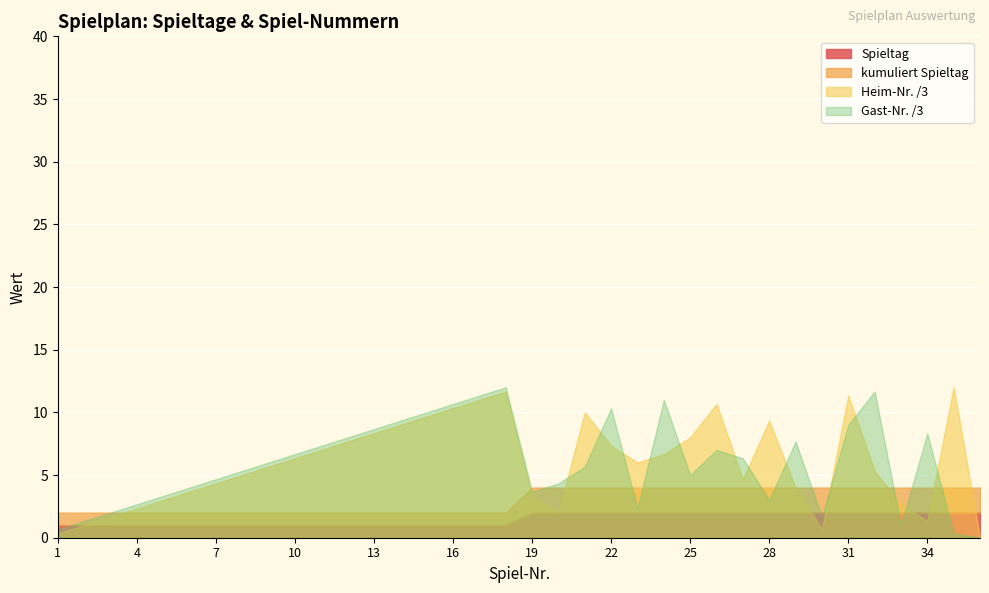

Is it true that Spiel-Nr. equals 25 at 25?

True